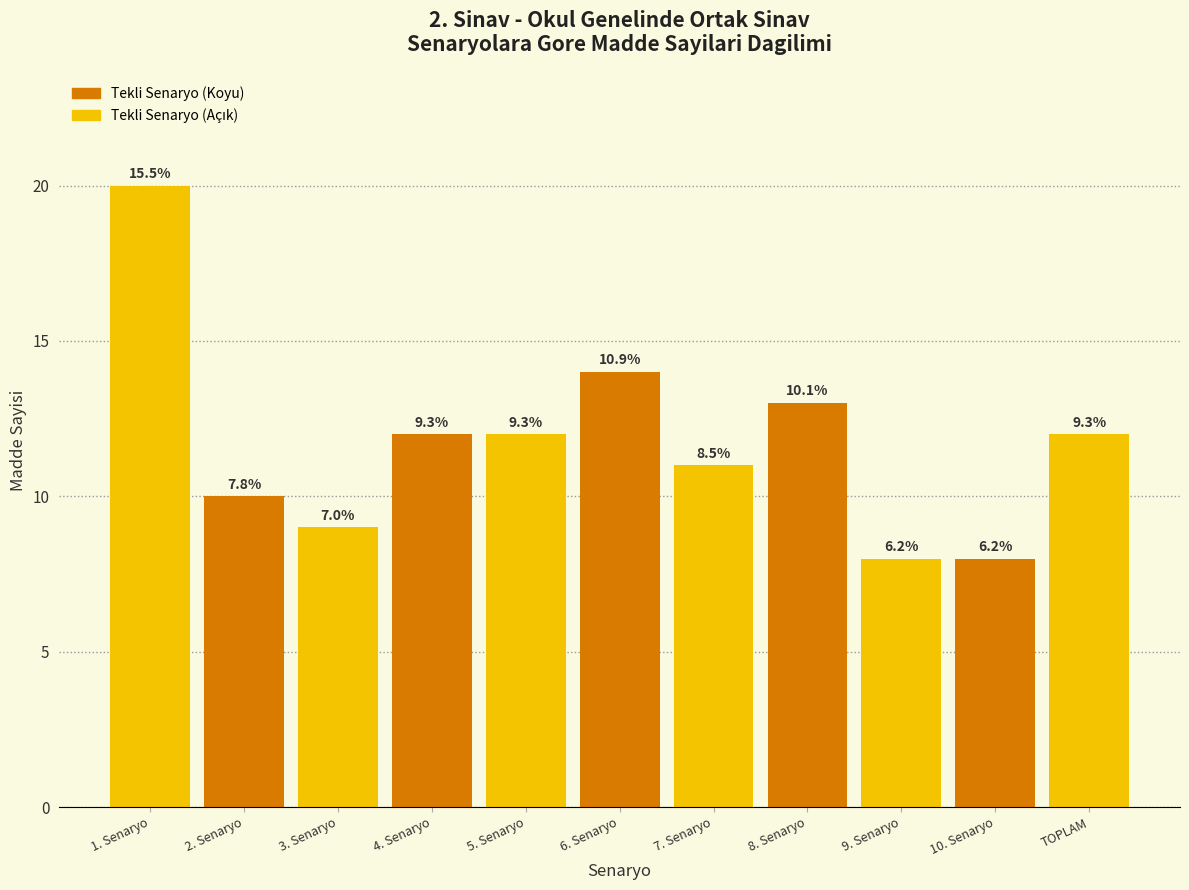

How many bars are there in total?

11